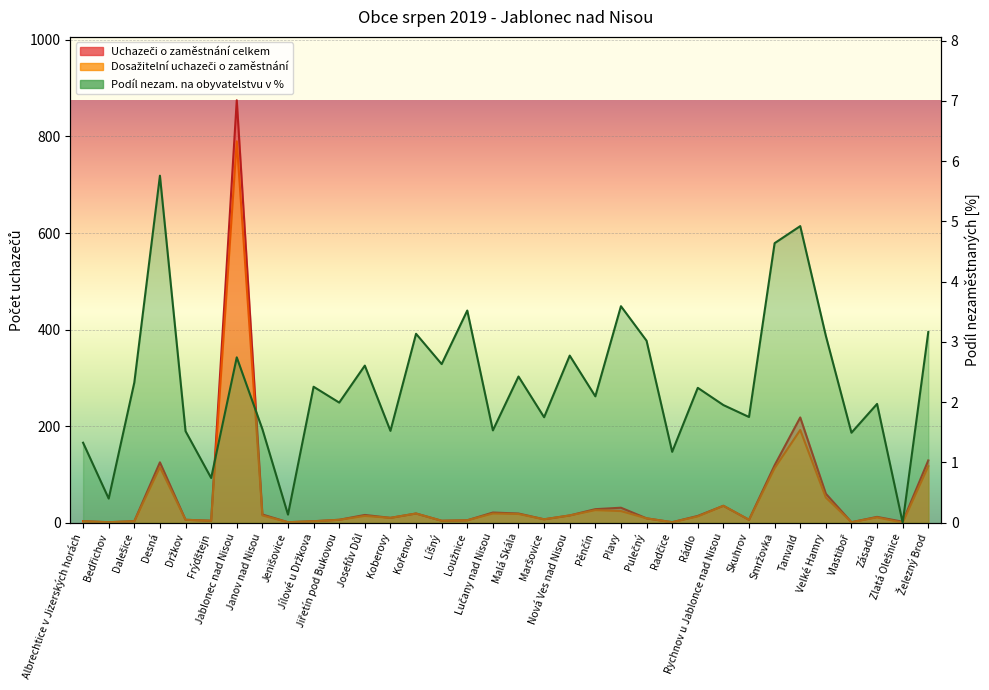

How many interior local valleys does the Dosažitelní uchazeči o zaměstnání series have?

10